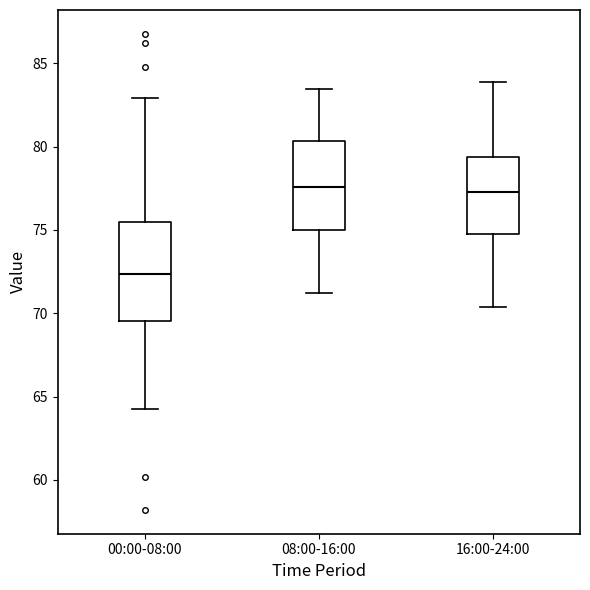

Reading left to right, transcribe this box plot: for each box, give where its median line is, the range the box spans, and where its two whiskers end, as read against the y-axis. The values are not printed on the chart, so give them approximately, as read against the axis.

00:00-08:00: median 72.5, box 69.5 to 75.5, whiskers 64.5 to 83.0
08:00-16:00: median 77.5, box 75.0 to 80.5, whiskers 71.0 to 83.5
16:00-24:00: median 77.5, box 75.0 to 79.5, whiskers 70.5 to 84.0